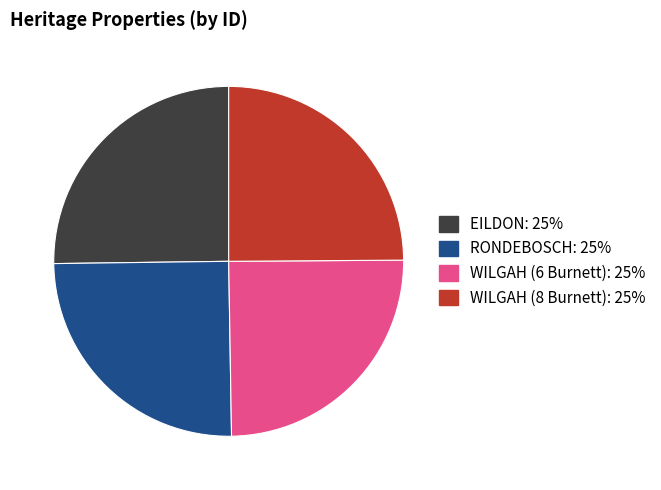

How many segments does this pie chart have?

4